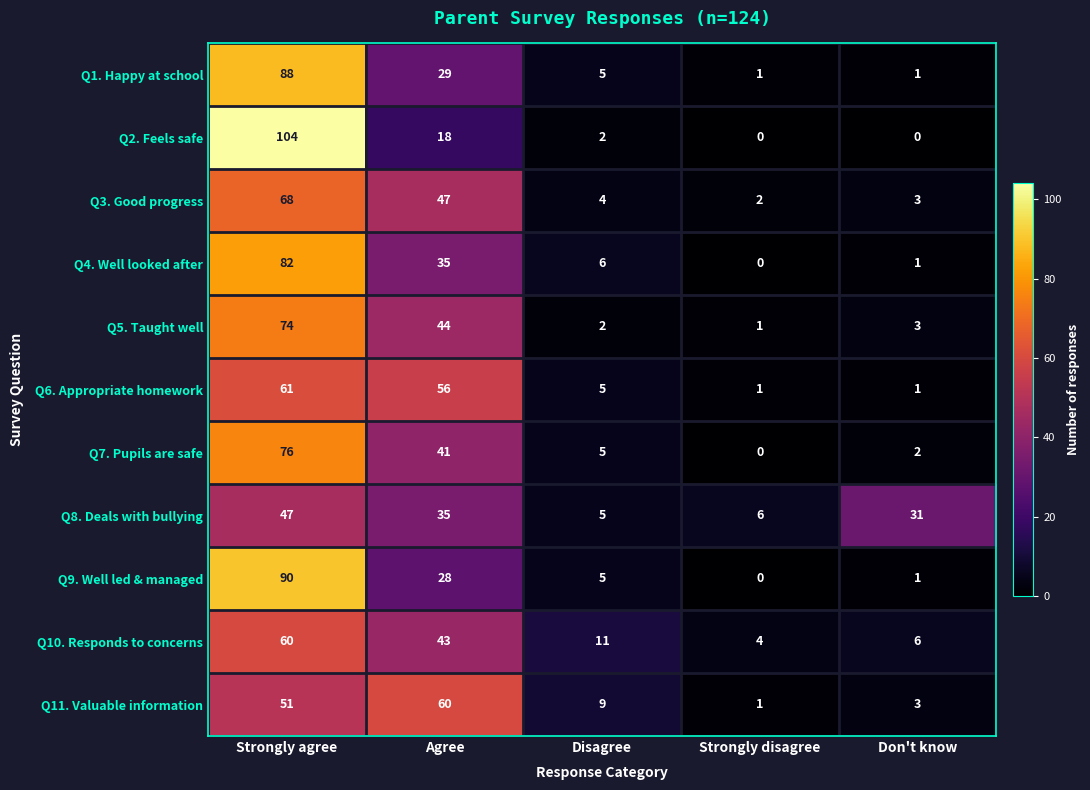

The value of Q4. Well looked after at Disagree is 9. True or false?

False